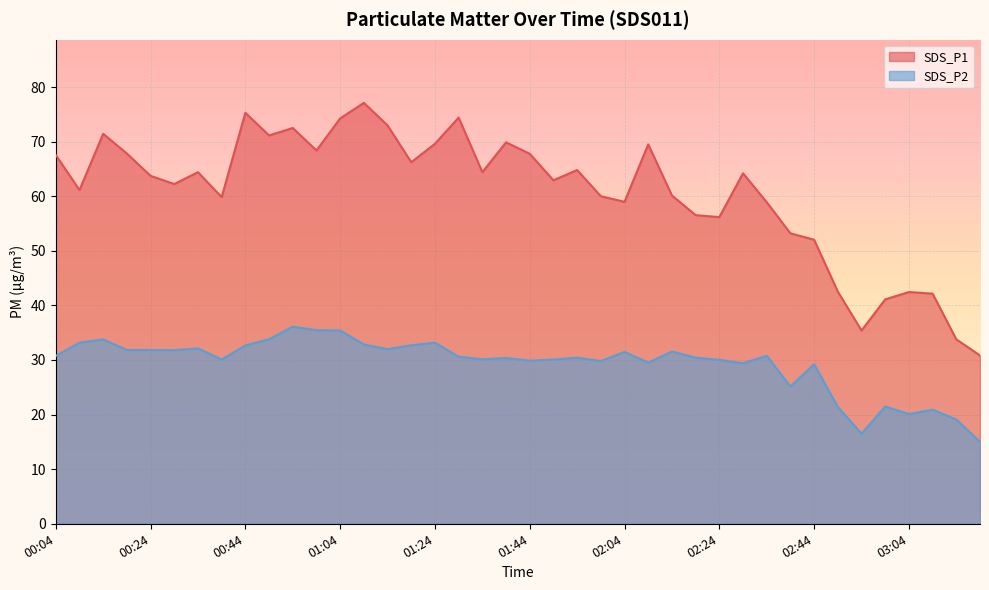

What is the value of the SDS_P2 point at the 29th from the left?

30.0